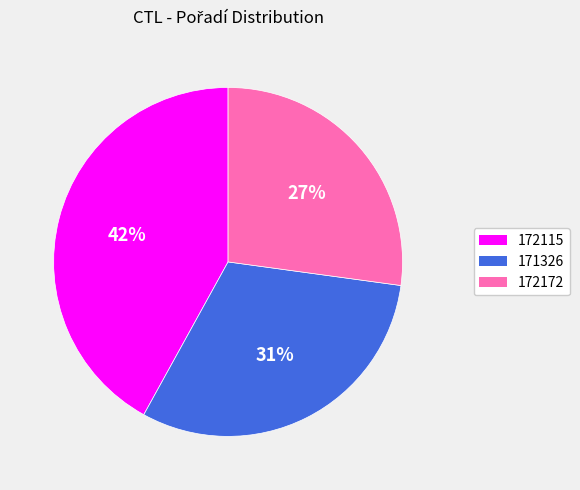

How many slices are in this pie chart?

3